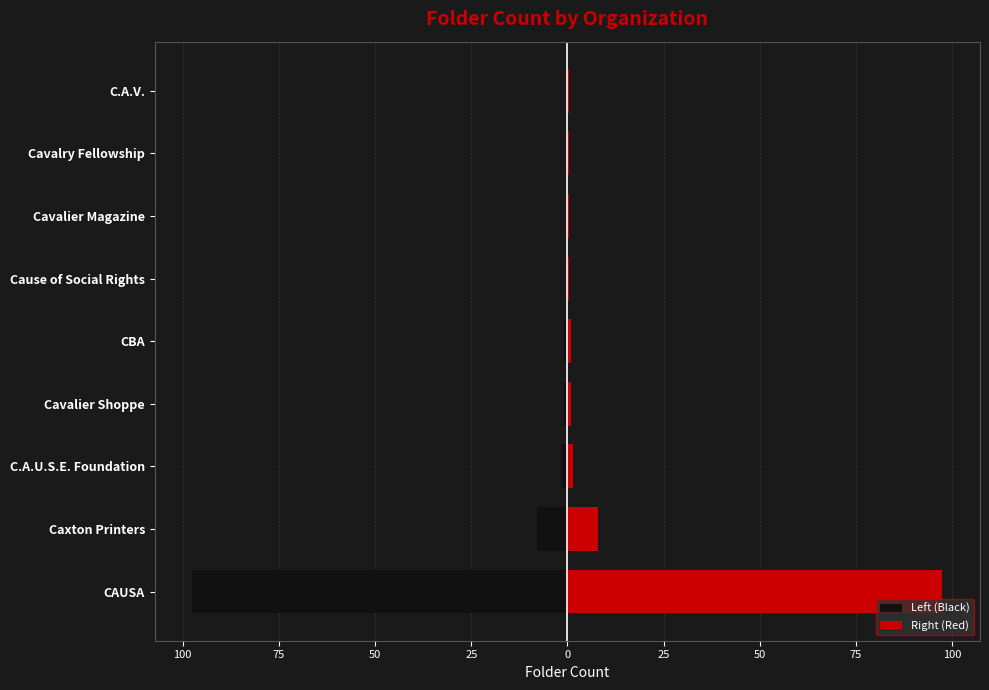

Which series changed the most between Caxton Printers and Cause of Social Rights?

Left (Black)